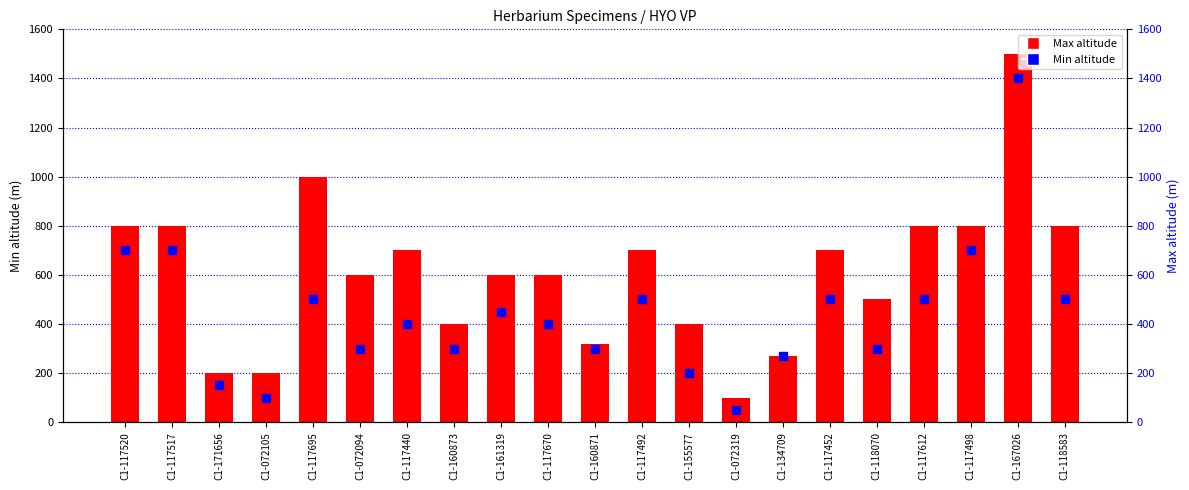

Which series has the largest Y range (max minus min)?

Max altitude